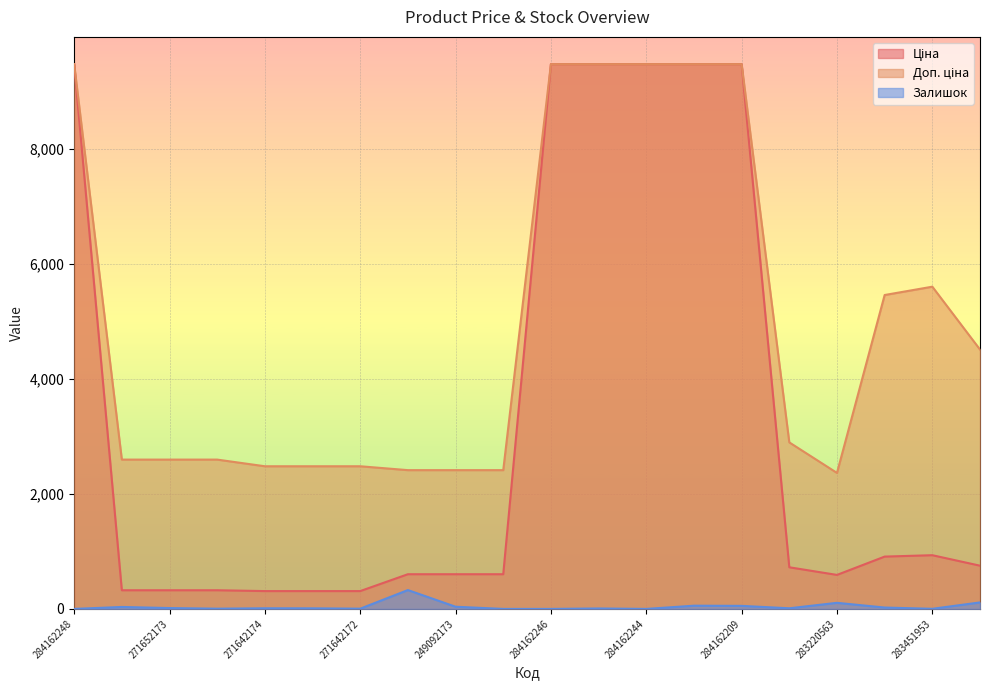

True or false: Ціна and Доп. ціна cross at least once.

False